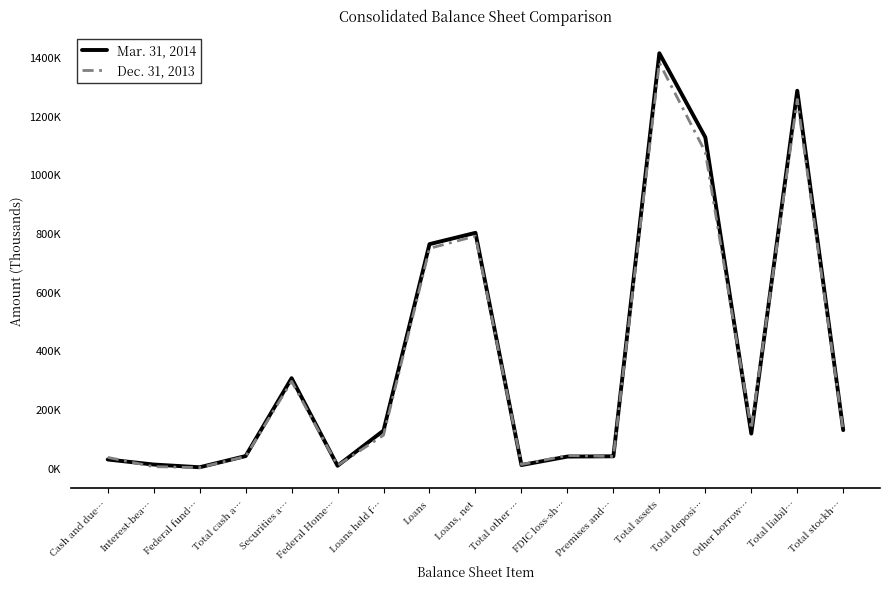

The value of Mar. 31, 2014 at Total deposi… is 1126654. True or false?

True